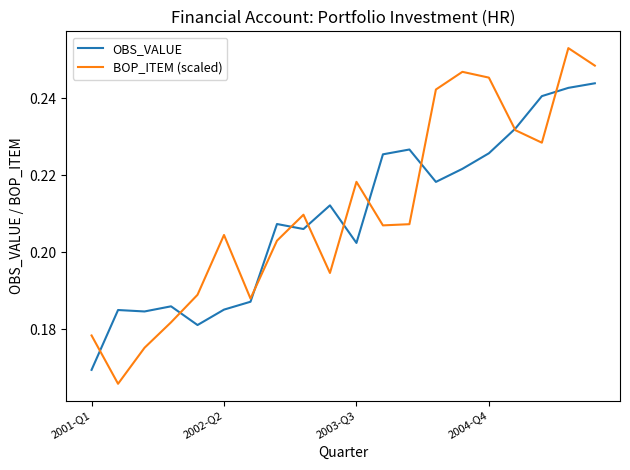

Which series has the largest range (max minus min)?

BOP_ITEM (scaled)